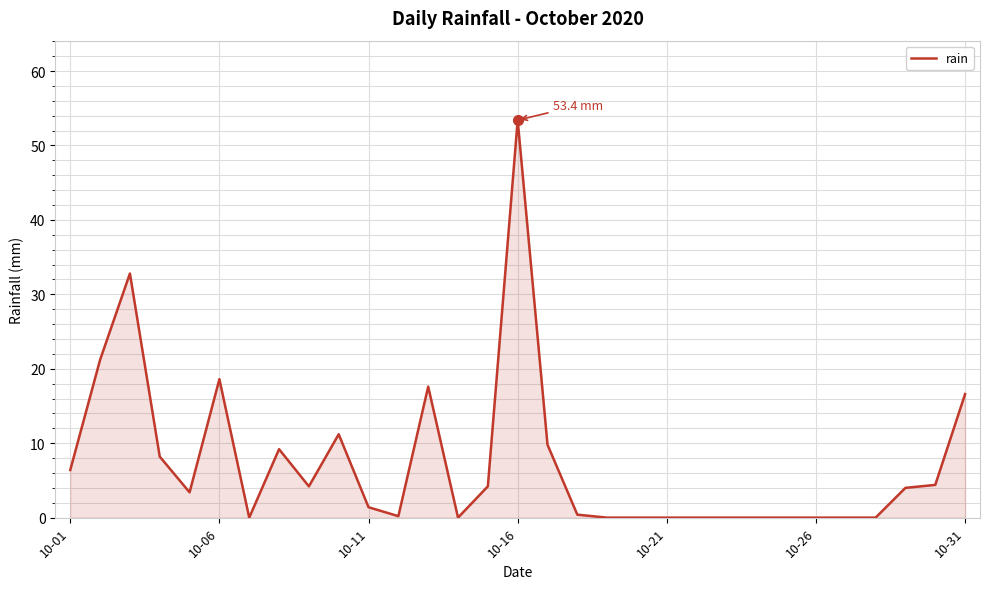

True or false: there are more than 1 points higher than both neighbors.

True